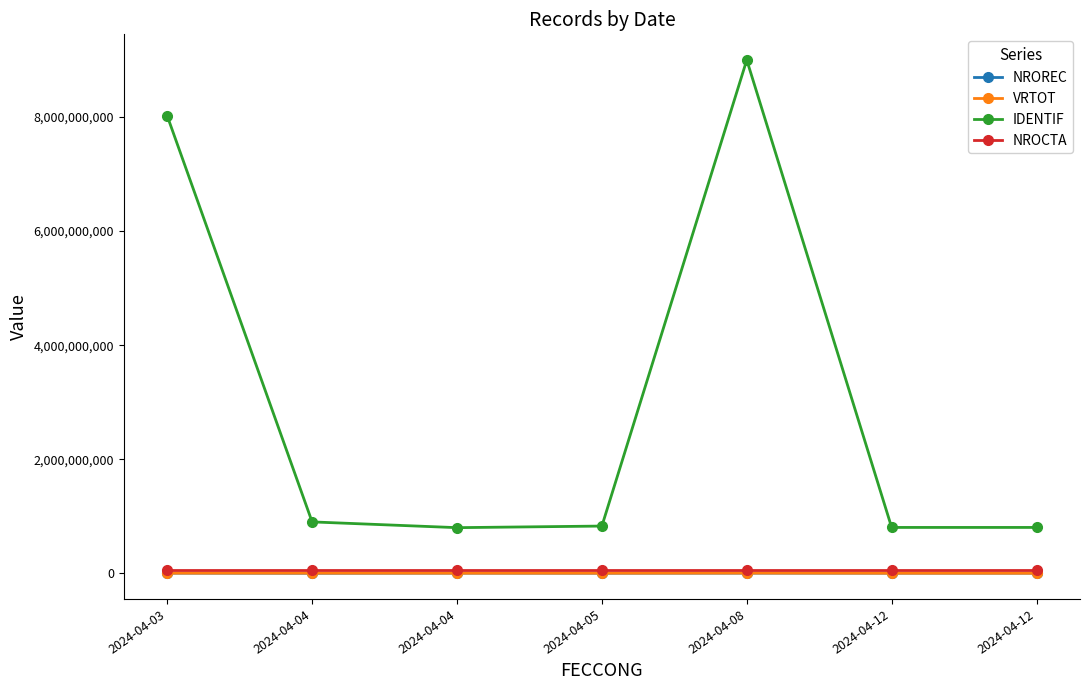

What is the average value of the NROCTA series?

50001262